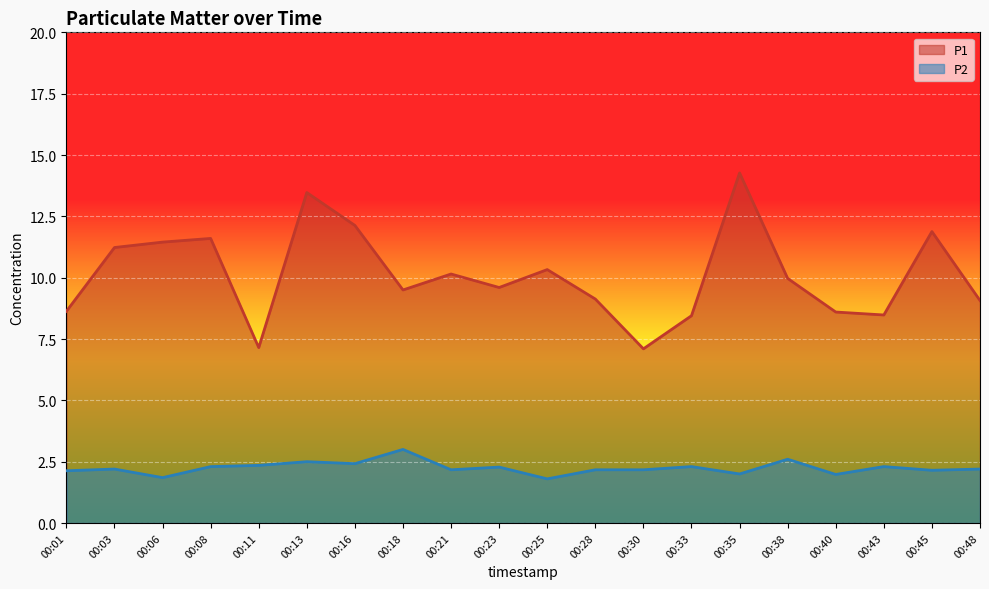

True or false: P1 and P2 cross at least once.

False